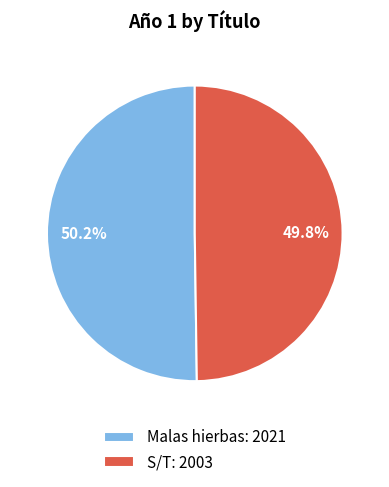

What portion of the pie excludes Malas hierbas?

49.8%